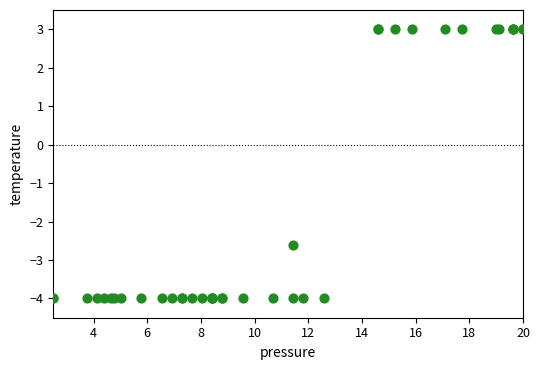

What Y value in the scatter plot is closest to 0?

-2.6